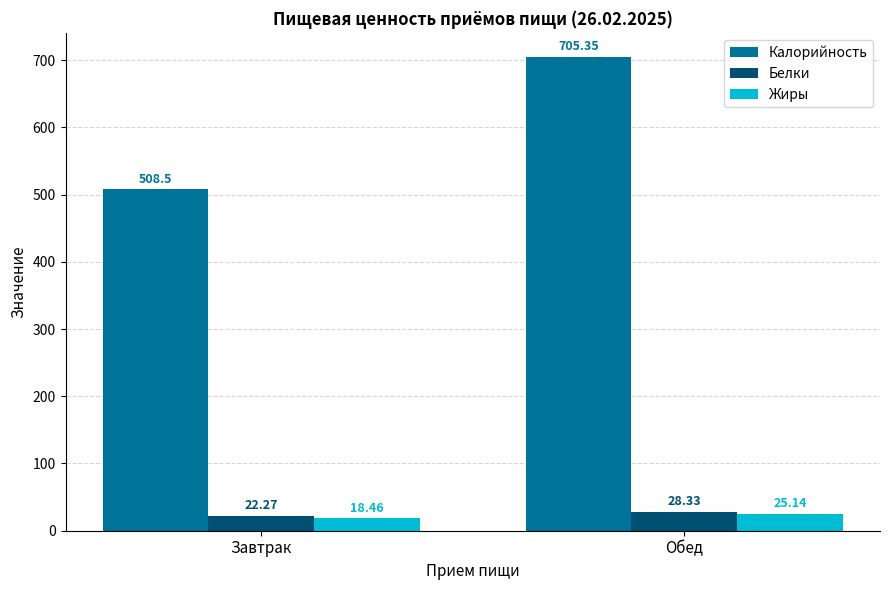

What is the sum of all Белки values?

50.6